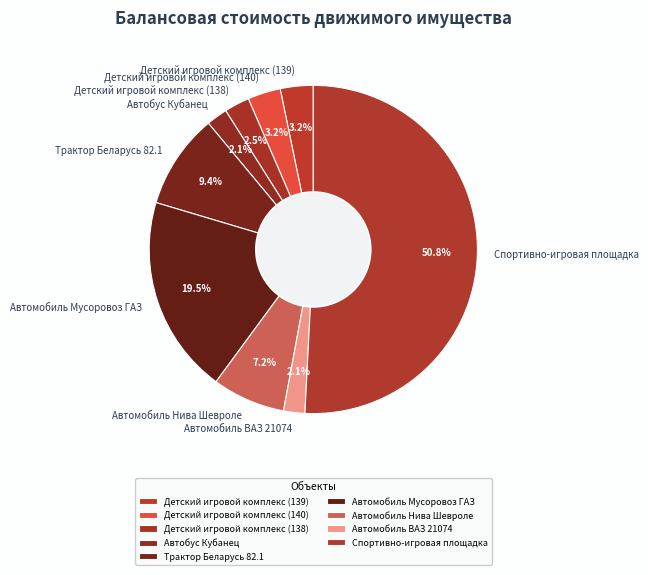

Between Детский игровой комплекс (140) and Автомобиль Мусоровоз ГАЗ, which is larger?

Автомобиль Мусоровоз ГАЗ